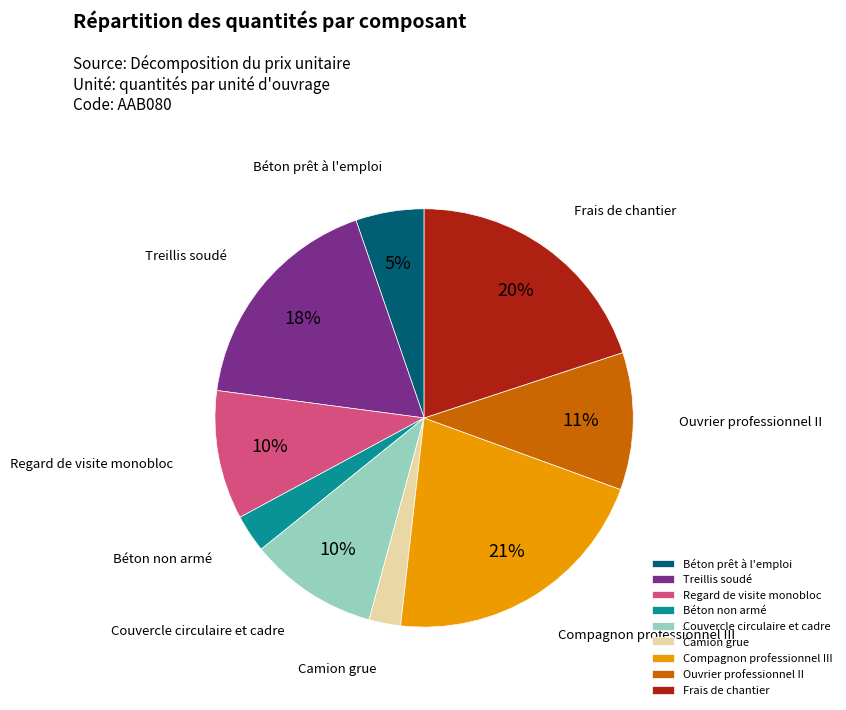

To the nearest percent, what is the average slice percentage?

11%